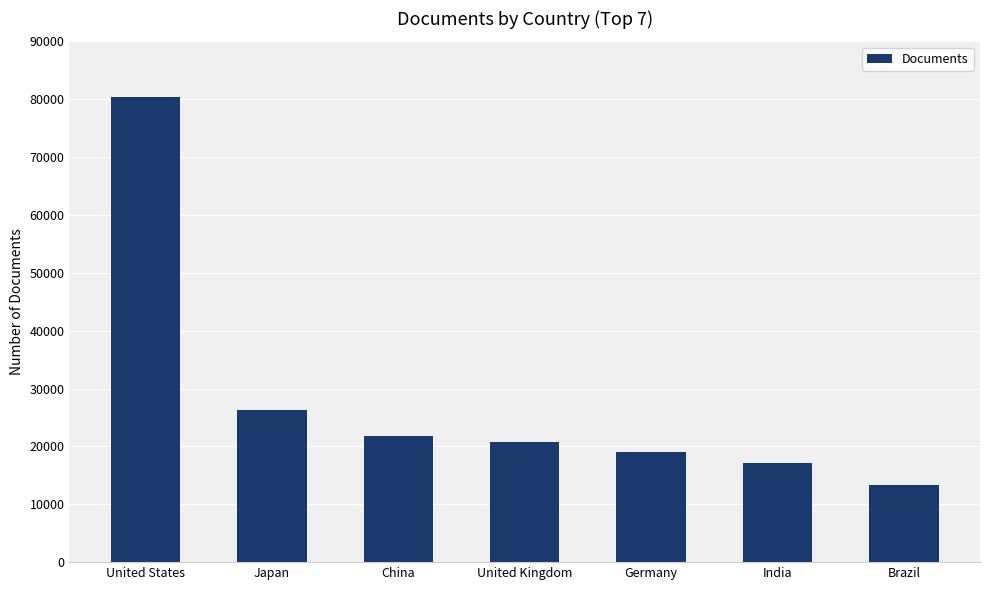

Does the chart contain any negative values?

No